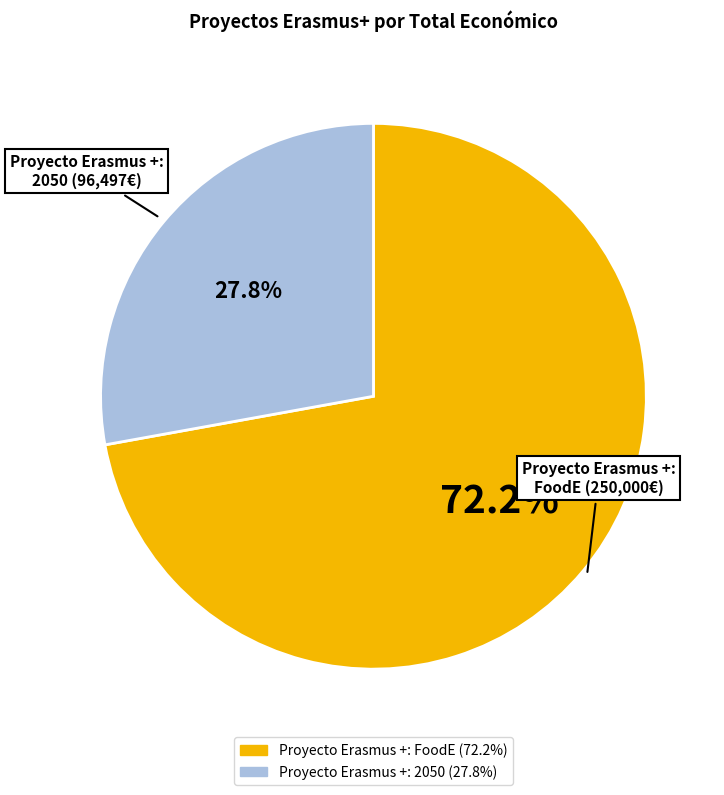

Which slice is the smallest?

Proyecto Erasmus +: 2050